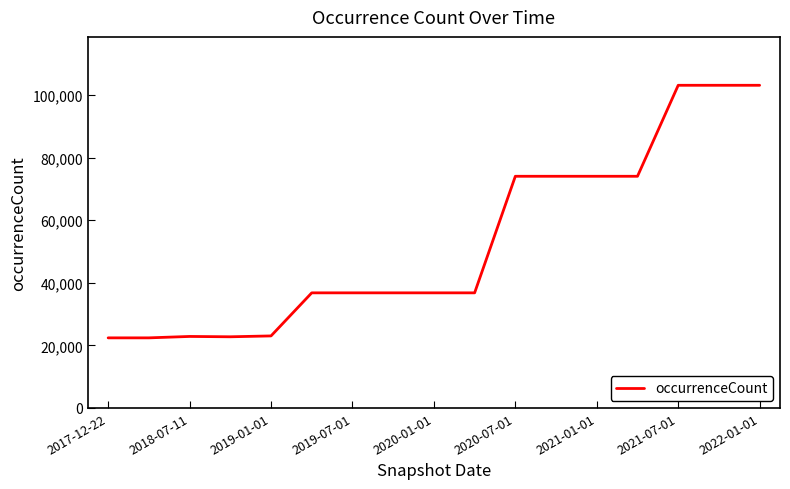

What is the minimum value shown in the chart?

22409